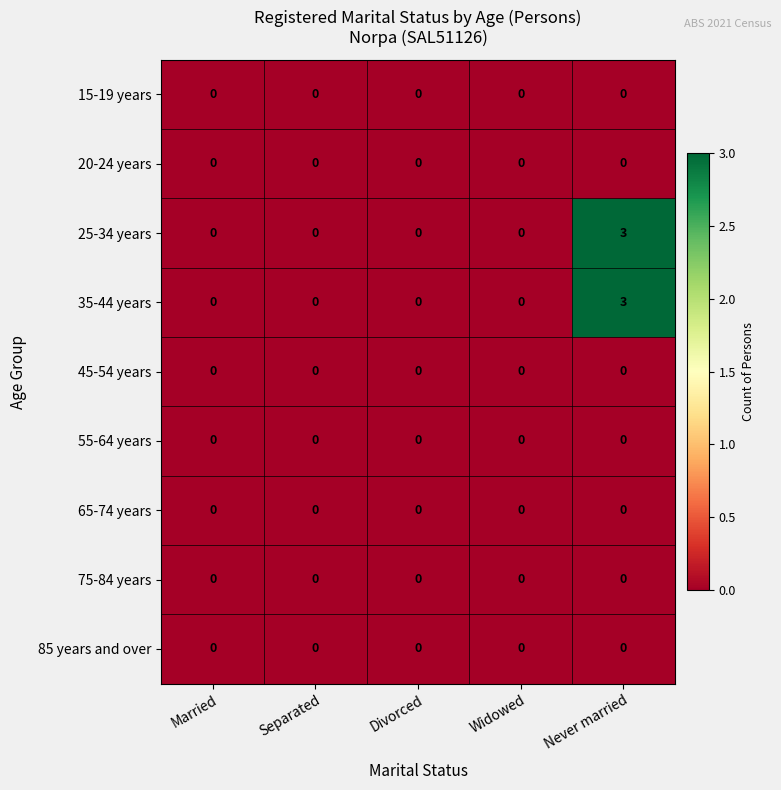

The 35-44 years series shows 0 at Widowed. True or false?

True